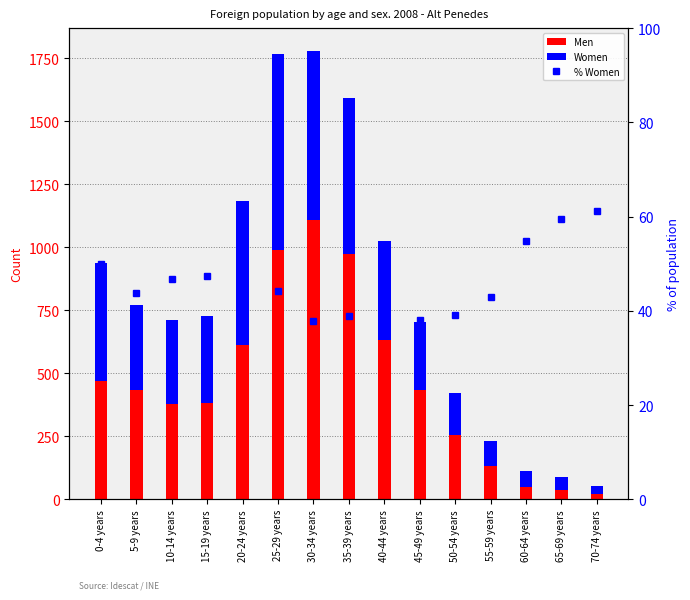

Count the number of categories in the chart.

15